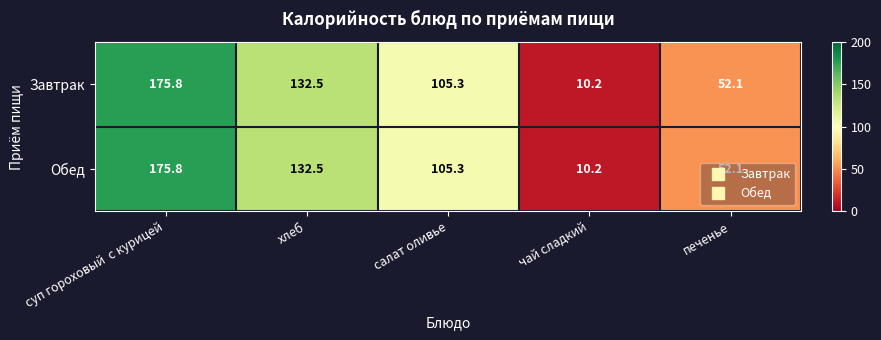

At which category is the sum across all series the highest?

суп гороховый  с курицей